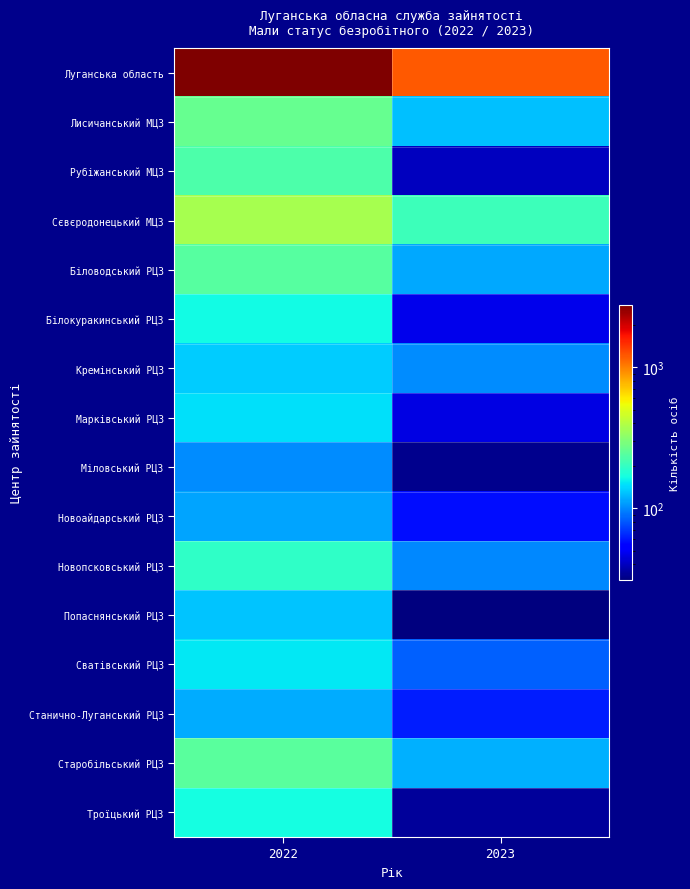

Reading left to right, transcribe all the data shown in this chart.

Луганська область: 2022=2753	2023=1205
Лисичанський МЦЗ: 2022=261	2023=126
Рубіжанський МЦЗ: 2022=225	2023=40
Сєвєродонецький МЦЗ: 2022=371	2023=209
Біловодський РЦЗ: 2022=239	2023=114
Білокуракинський РЦЗ: 2022=164	2023=48
Кремінський РЦЗ: 2022=134	2023=102
Марківський РЦЗ: 2022=145	2023=46
Міловський РЦЗ: 2022=102	2023=33
Новоайдарський РЦЗ: 2022=113	2023=58
Новопсковський РЦЗ: 2022=193	2023=99
Попаснянський РЦЗ: 2022=129	2023=31
Сватівський РЦЗ: 2022=152	2023=83
Станично-Луганський РЦЗ: 2022=116	2023=62
Старобільський РЦЗ: 2022=242	2023=119
Троїцький РЦЗ: 2022=167	2023=35